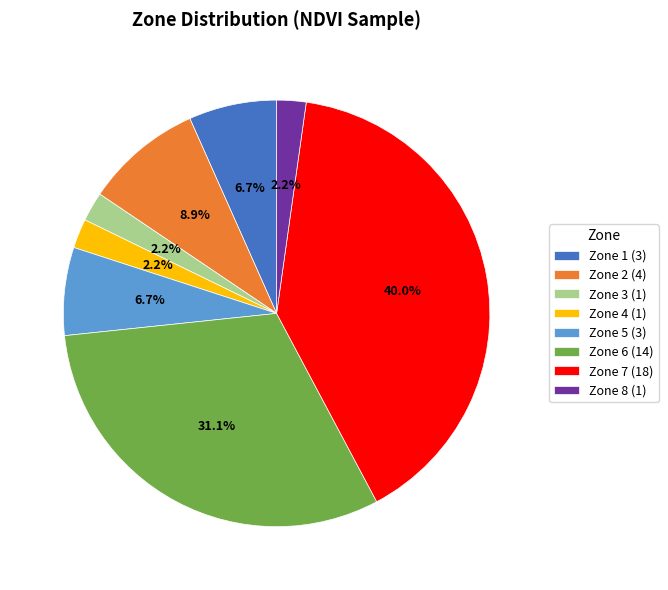

Is it true that Zone 4 is 2% of the pie?

True